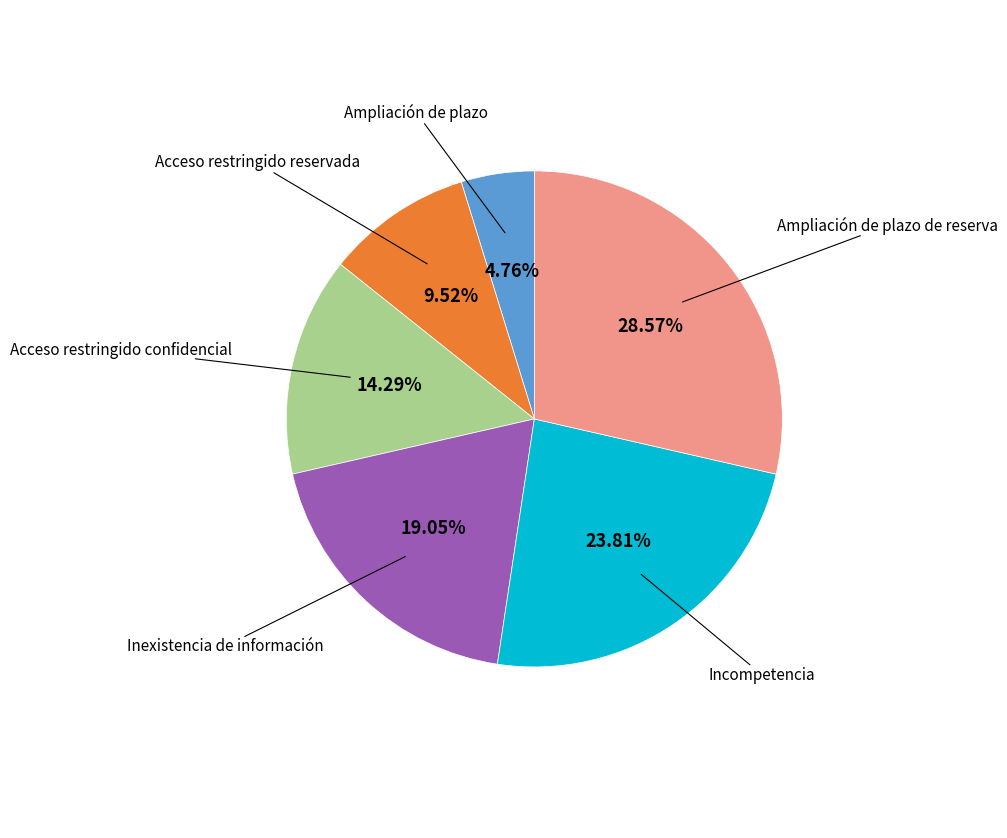

Is there a majority slice in this chart?

No